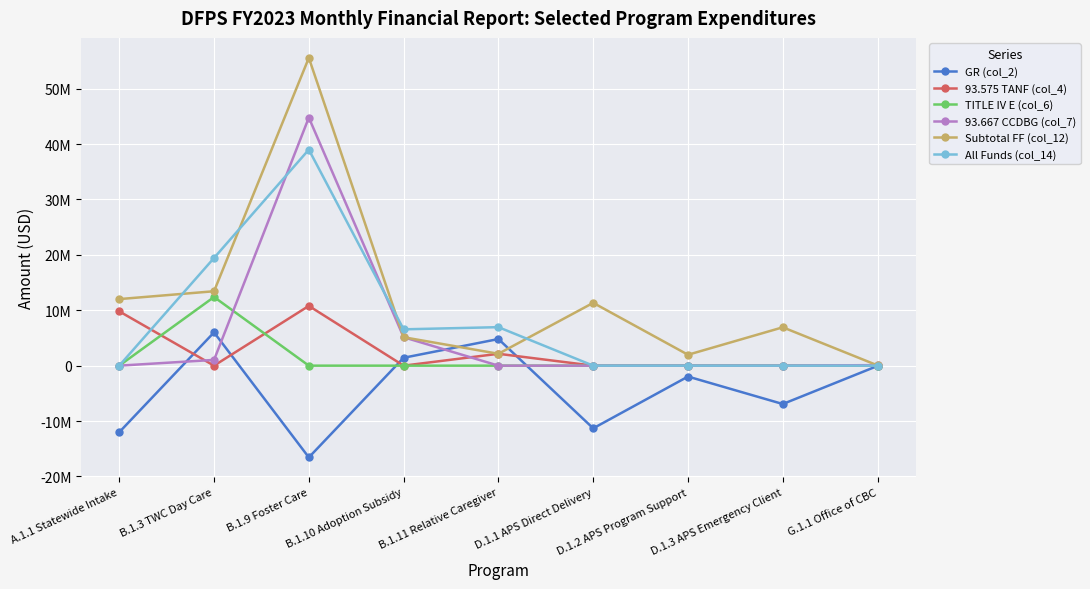

True or false: All Funds (col_14) has more than 2 interior local peaks.

False